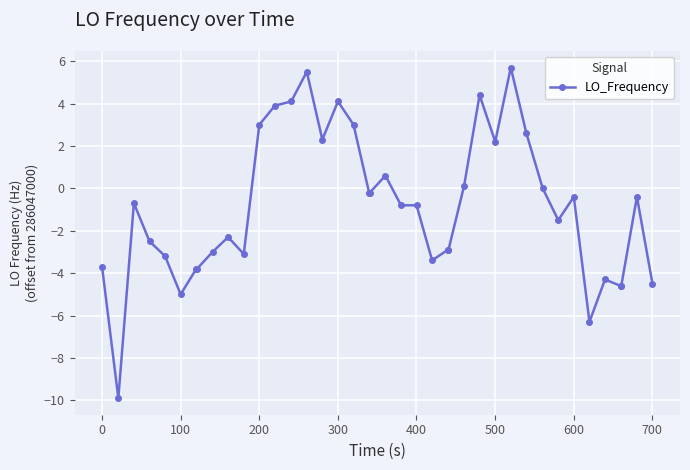

True or false: the data has more than 0 interior local peaks.

True